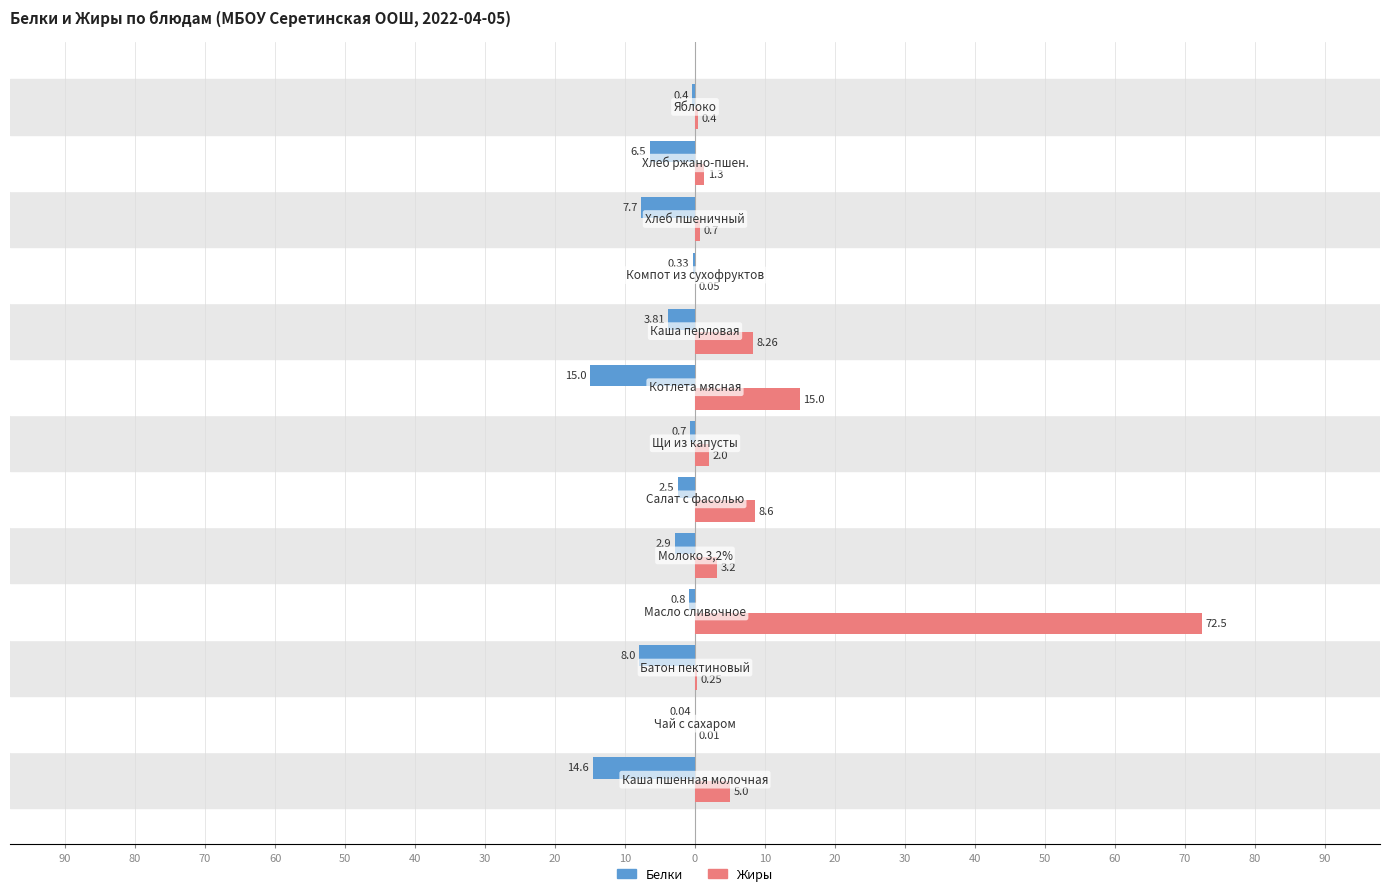

What are all the series names shown in the legend?

Белки, Жиры